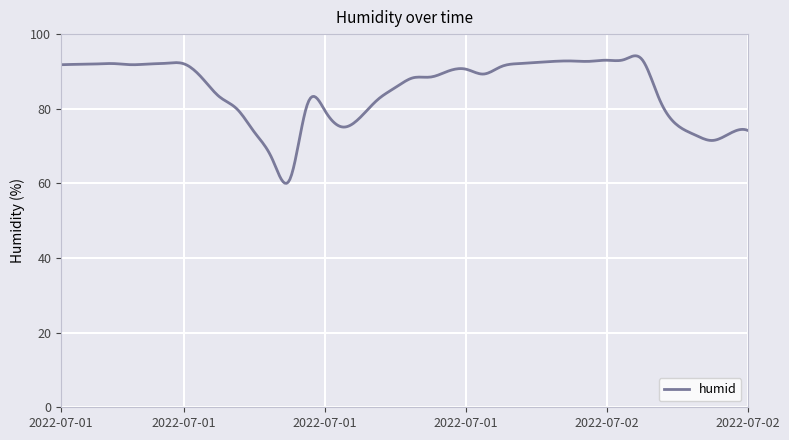

What is the minimum value shown in the chart?

60.0